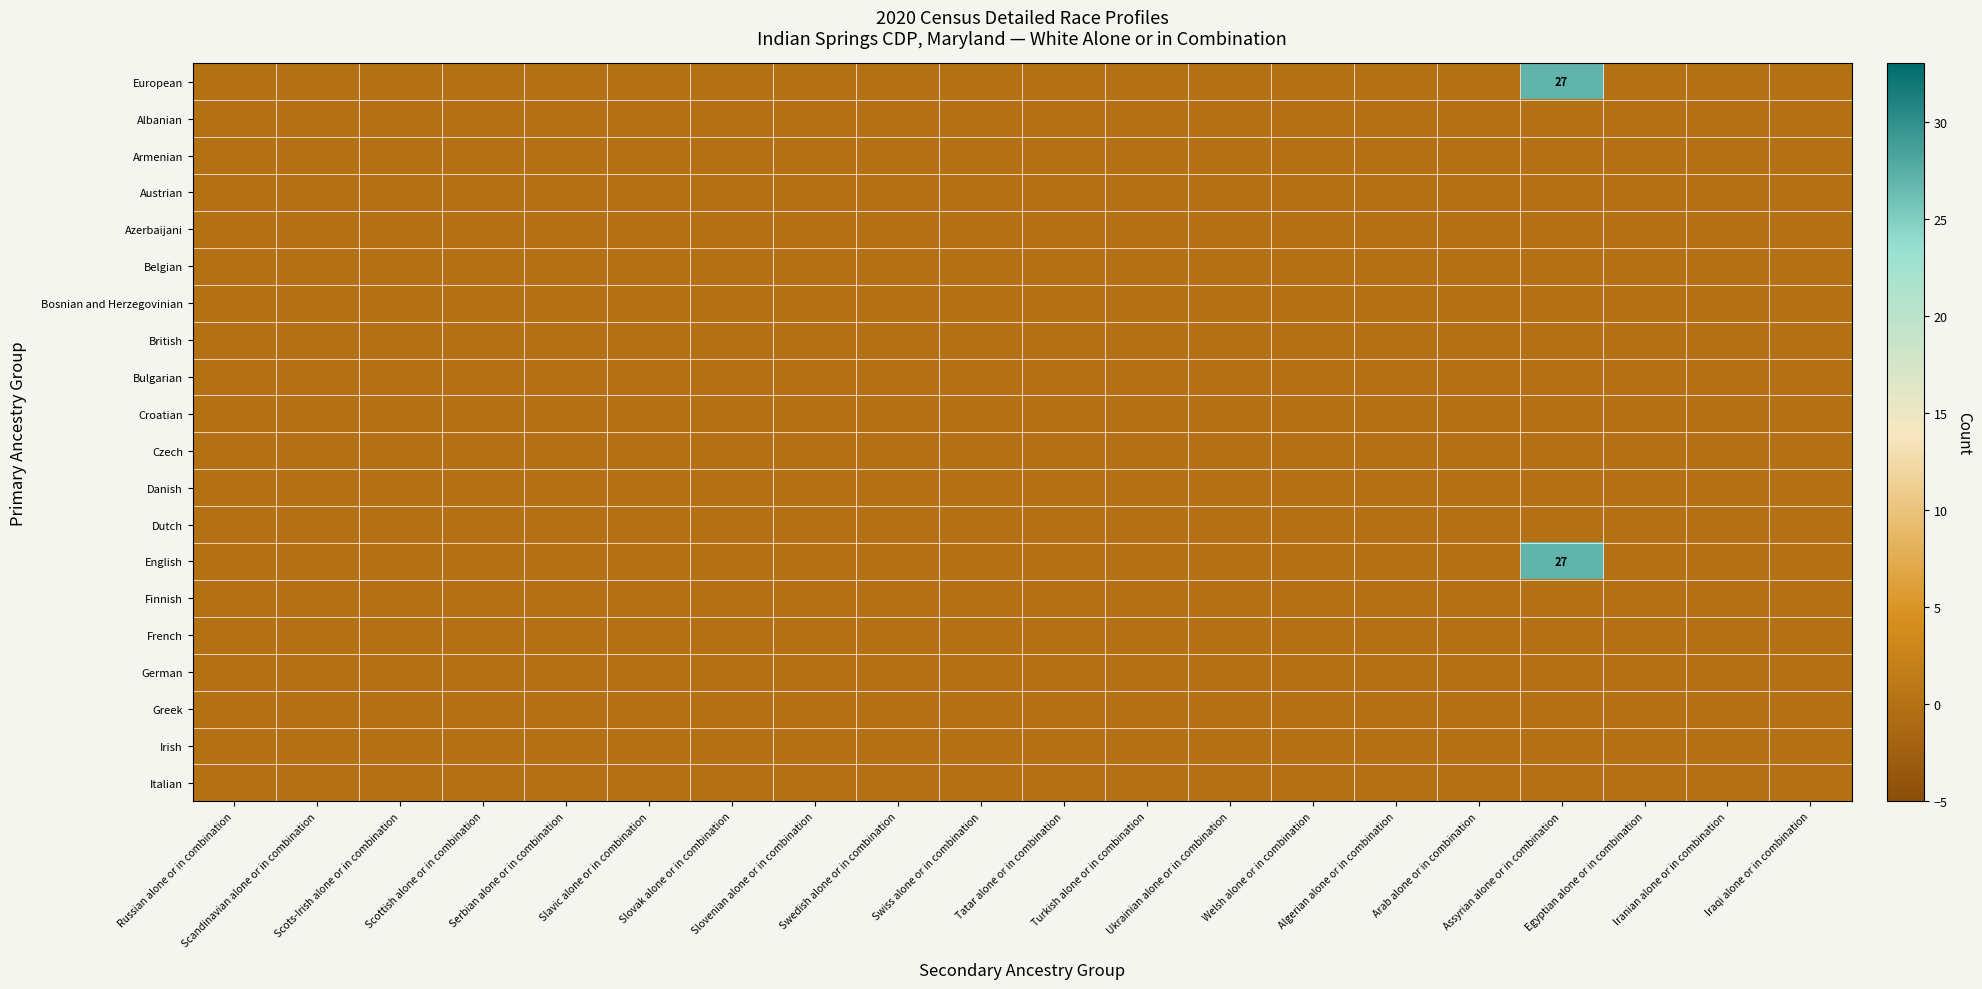

How many categories are shown in the chart?

20